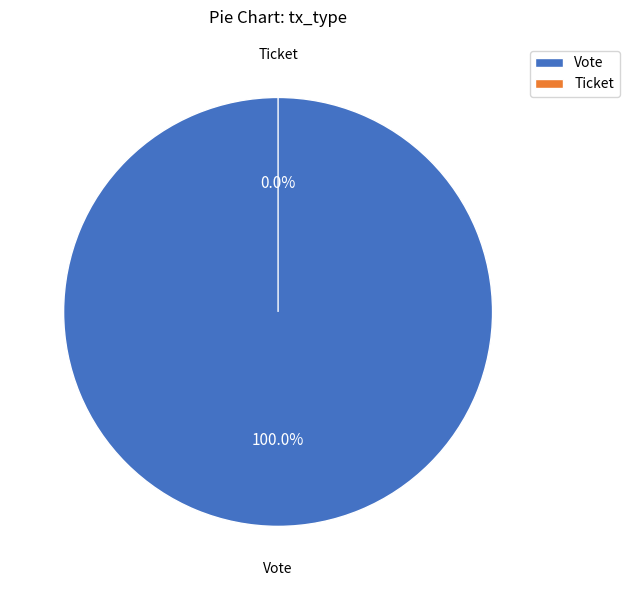

Which category has the smallest portion of the pie?

Ticket